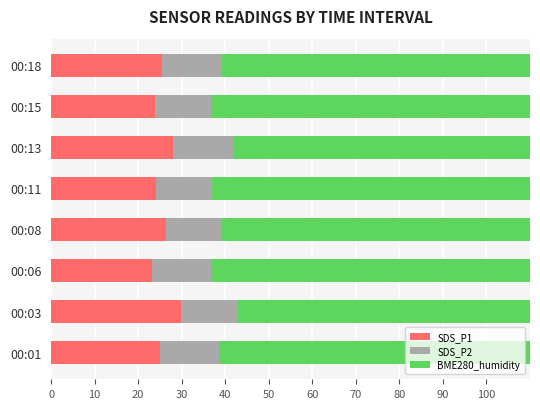

What is the difference between the second highest and second lowest values in the SDS_P1 series?

4.1